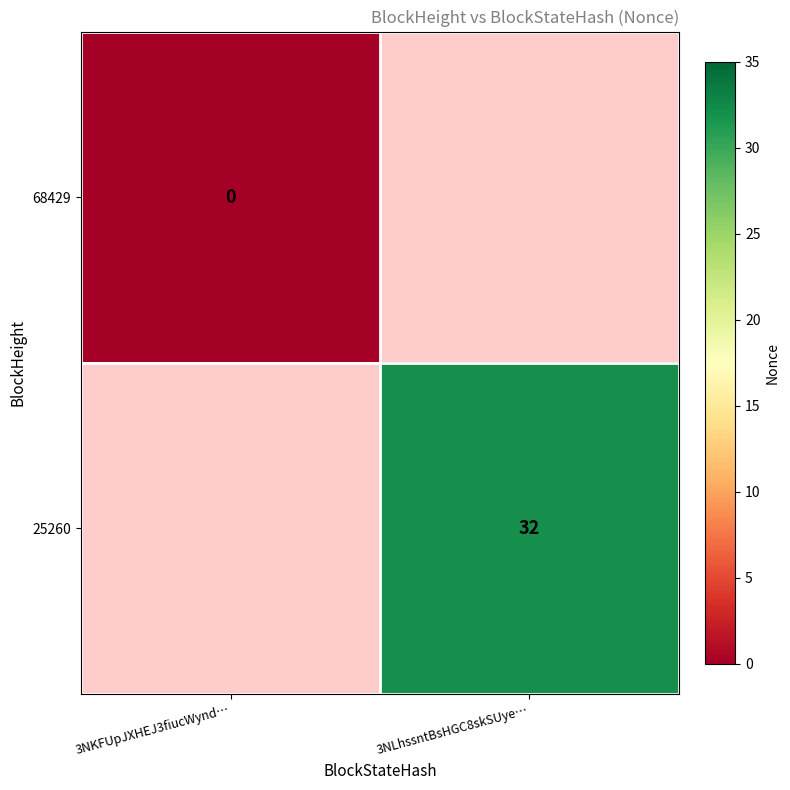

Which has a higher value, 3NLhssntBsHGC8skSUye… or 3NKFUpJXHEJ3fiucWynd…?

3NKFUpJXHEJ3fiucWynd…